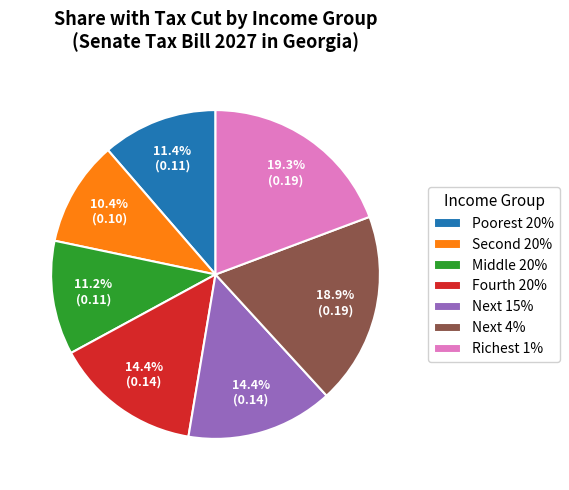

To the nearest percent, what percentage of the pie is Next 4%?

19%